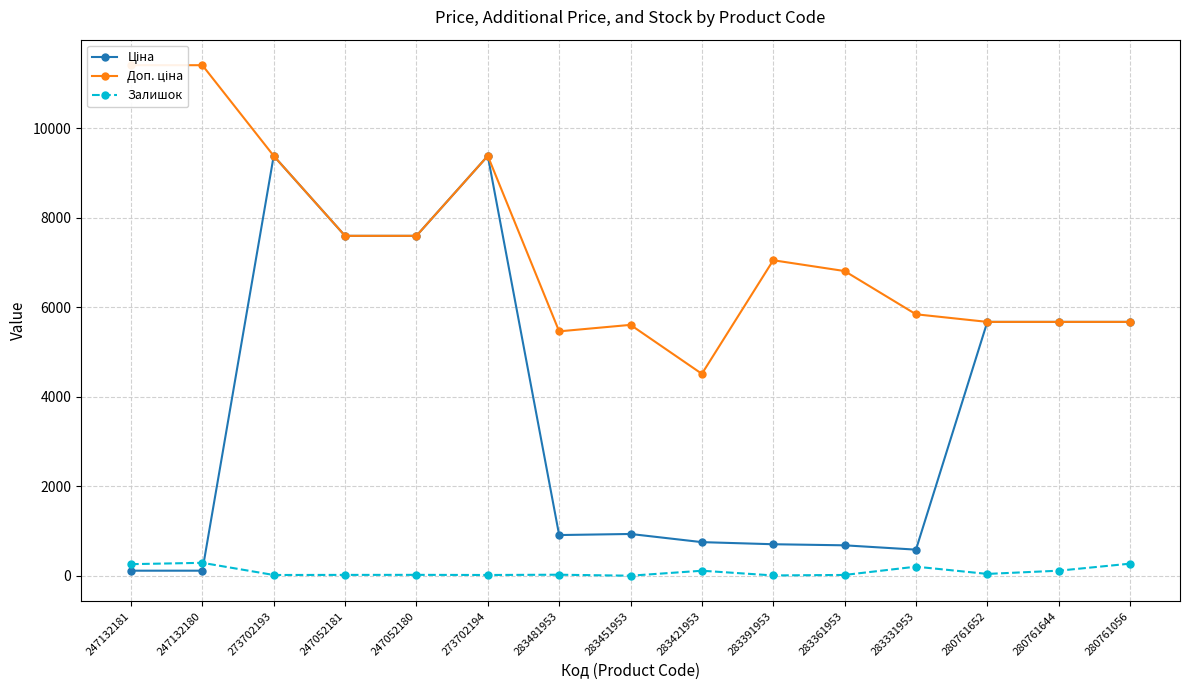

Rank the series at 273702193 from highest to lowest value.

Ціна, Доп. ціна, Залишок